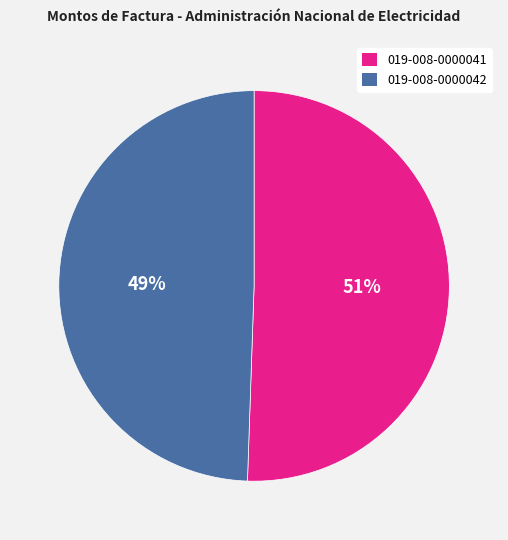

Count the number of slices in the pie.

2